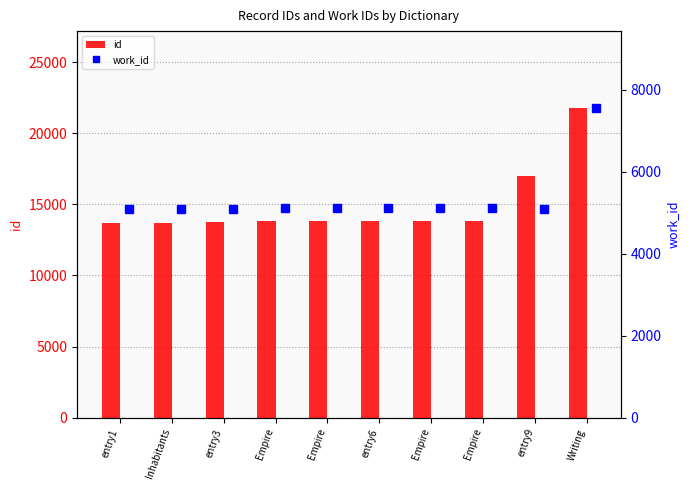

List the labels in order of work_id value, smallest first.

entry1, Inhabitants, entry3, entry9, Empire, Empire, Empire, Empire, entry6, Writing